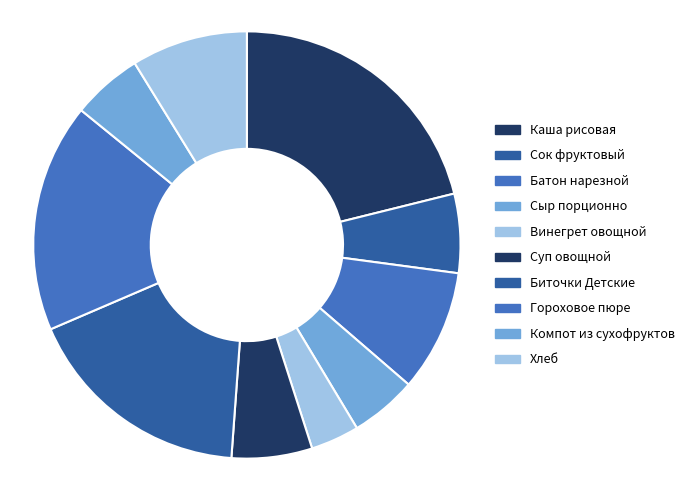

Combined, what portion of the pie is Сок фруктовый and Гороховое пюре?

23.3%